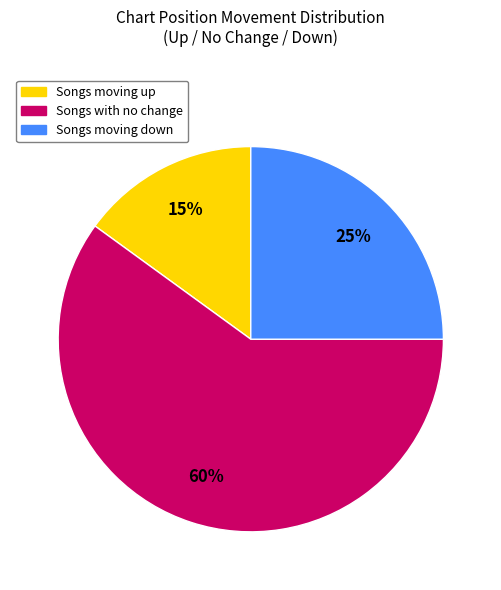

To the nearest percent, what is the difference between the largest and smallest slice percentages?

45%